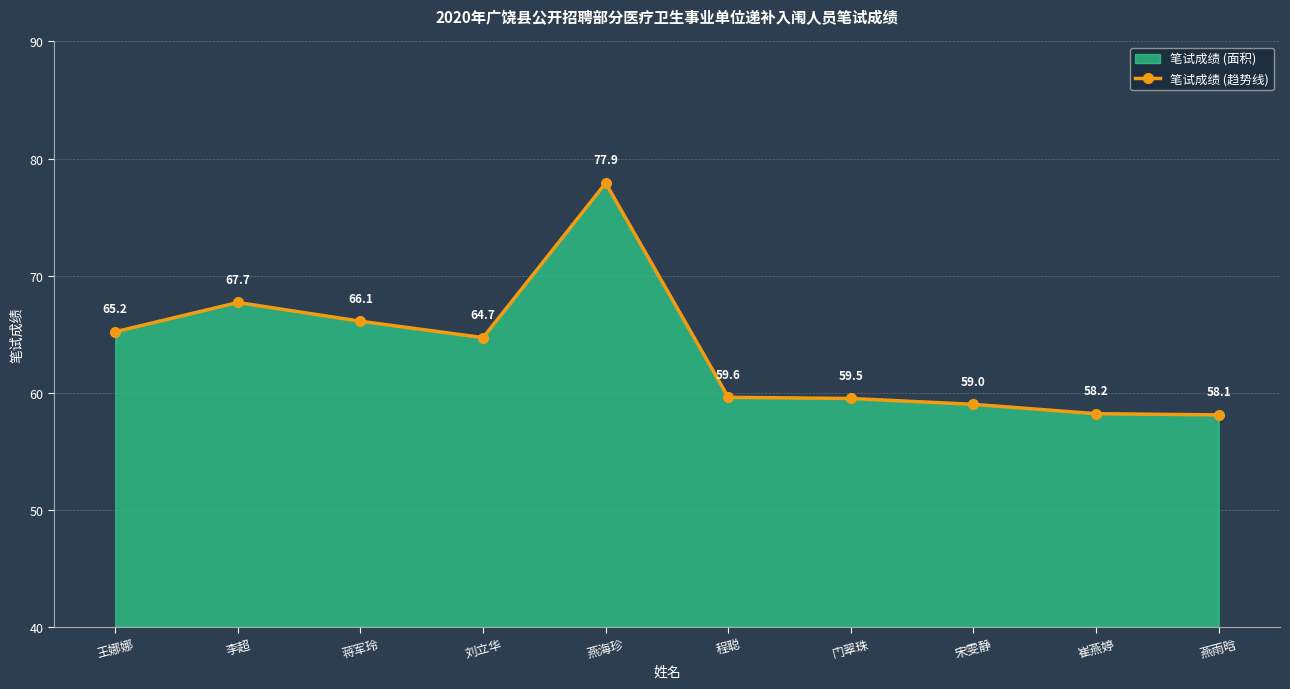

What value does the data have at 王娜娜?

65.2